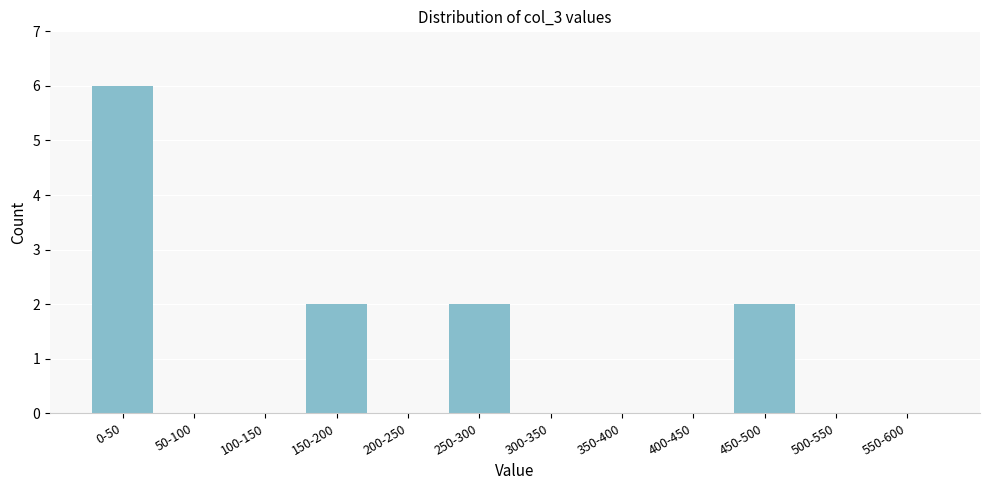

Reading left to right, transcribe all the data shown in this chart.

0-50=6	50-100=0	100-150=0	150-200=2	200-250=0	250-300=2	300-350=0	350-400=0	400-450=0	450-500=2	500-550=0	550-600=0